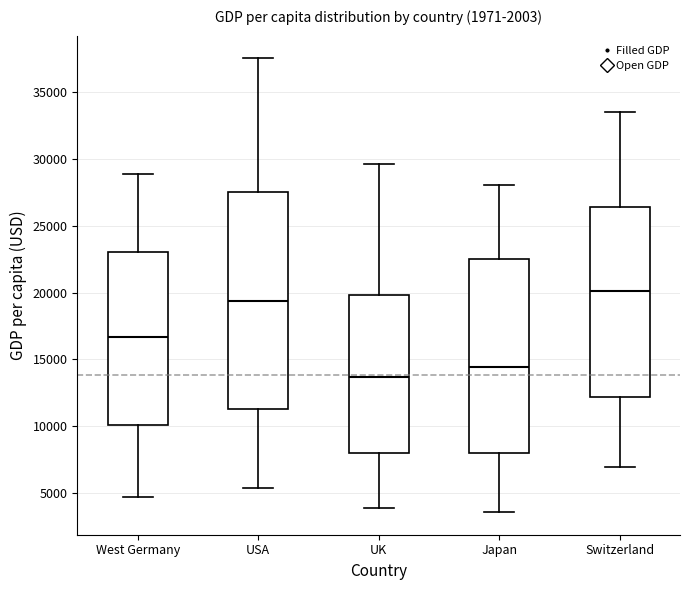

Which box is the tallest, from its lower edge to its upper edge?

USA